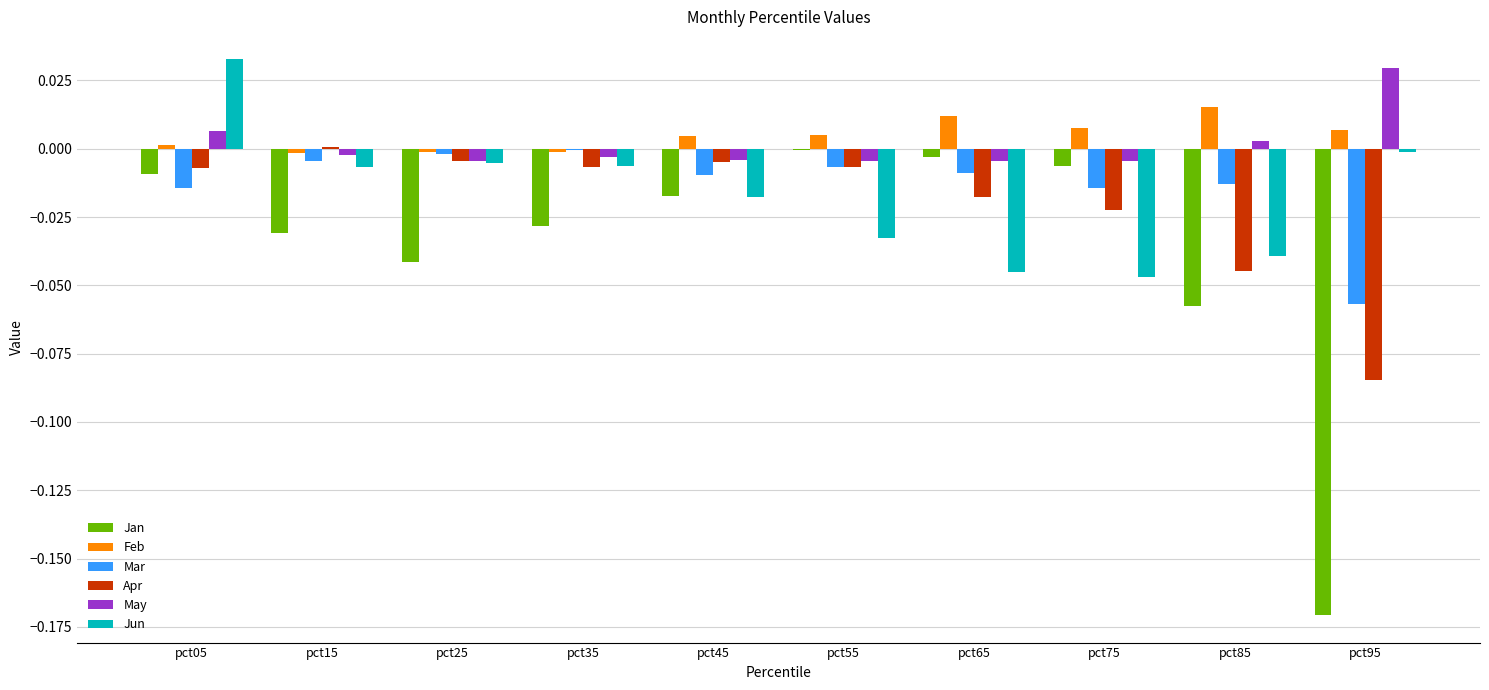

At which label does Apr first exceed 0?

pct15